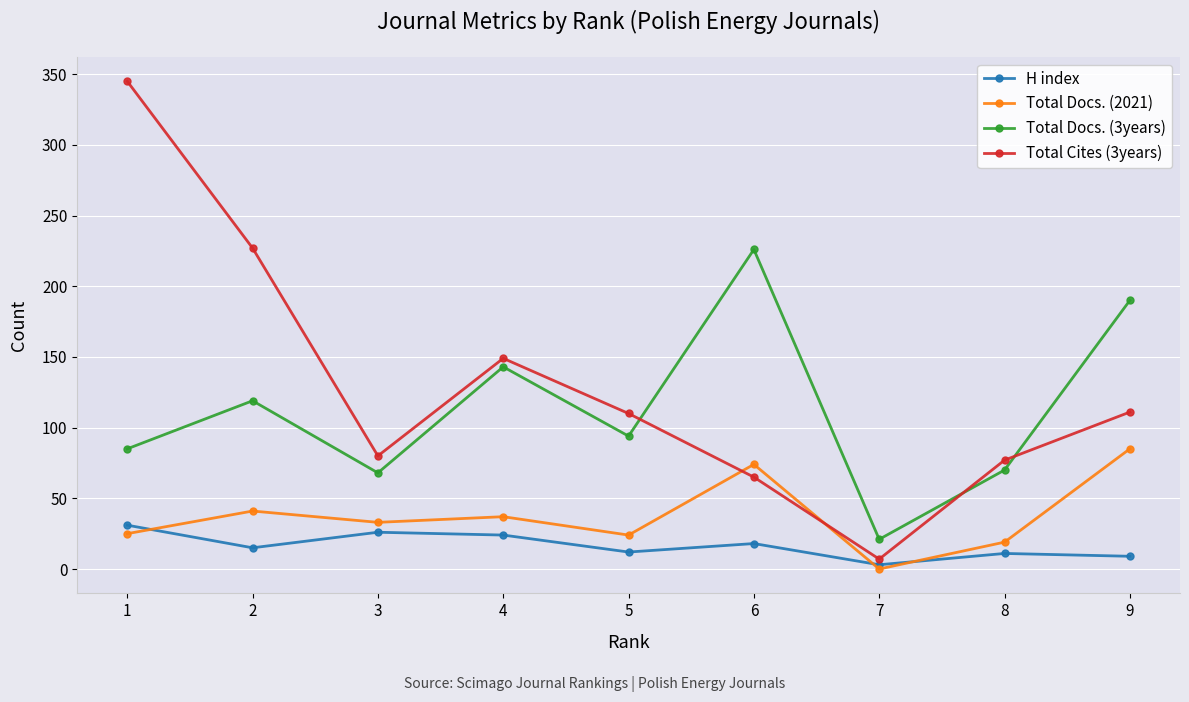

What are all the series names shown in the legend?

H index, Total Docs. (2021), Total Docs. (3years), Total Cites (3years)